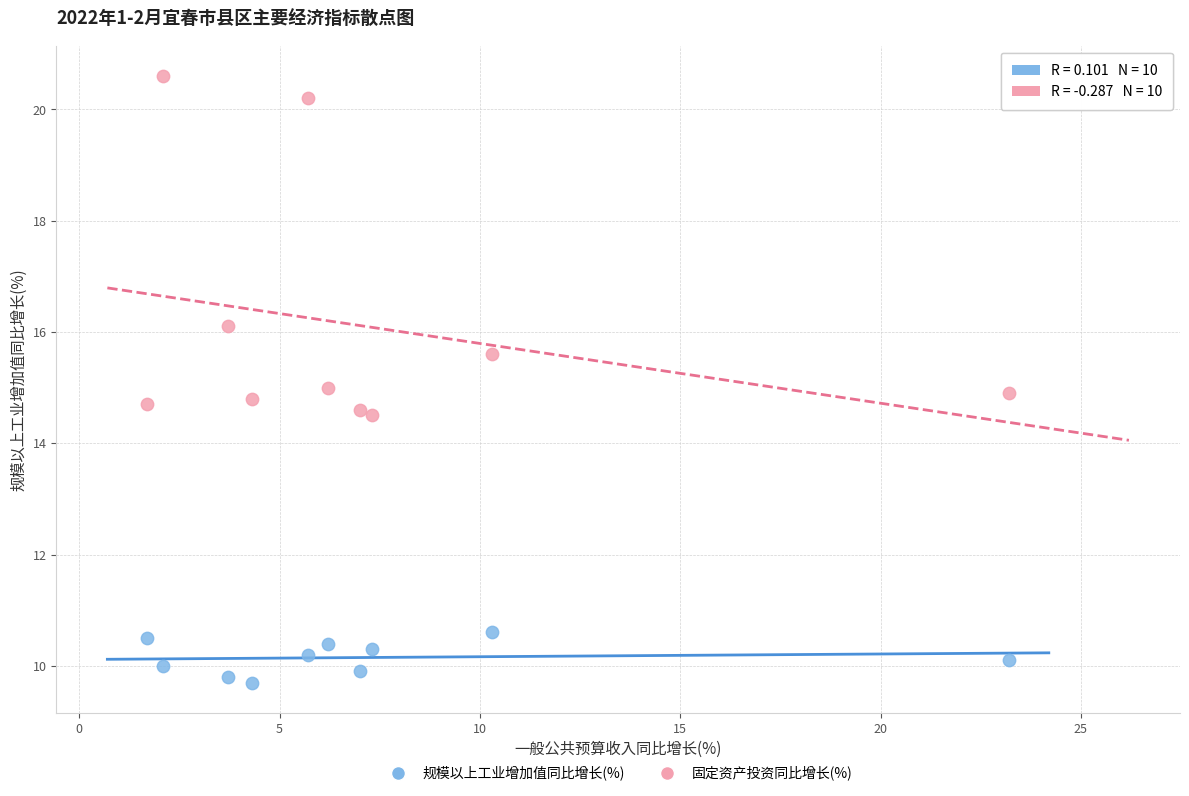

Across all data points, what is the range of X values (max minus min)?

21.5